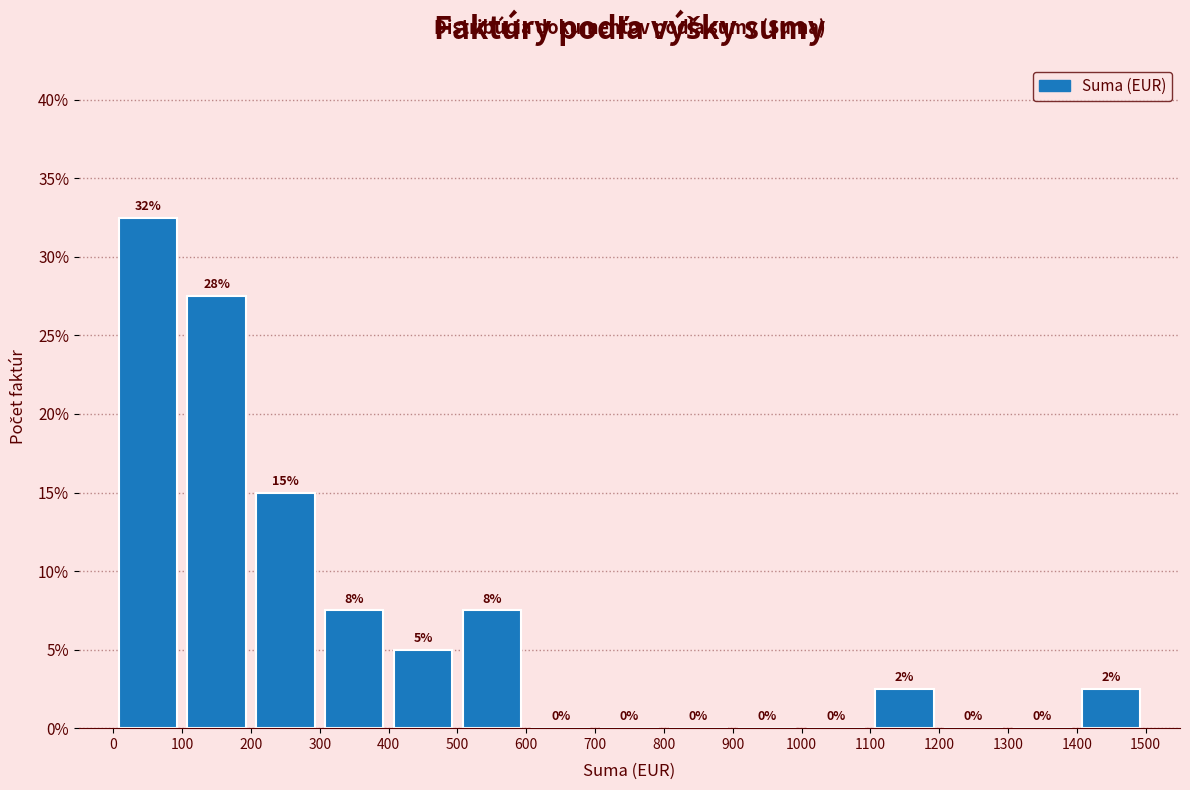

Which range on the x-axis has the tallest bar?

0 to 100